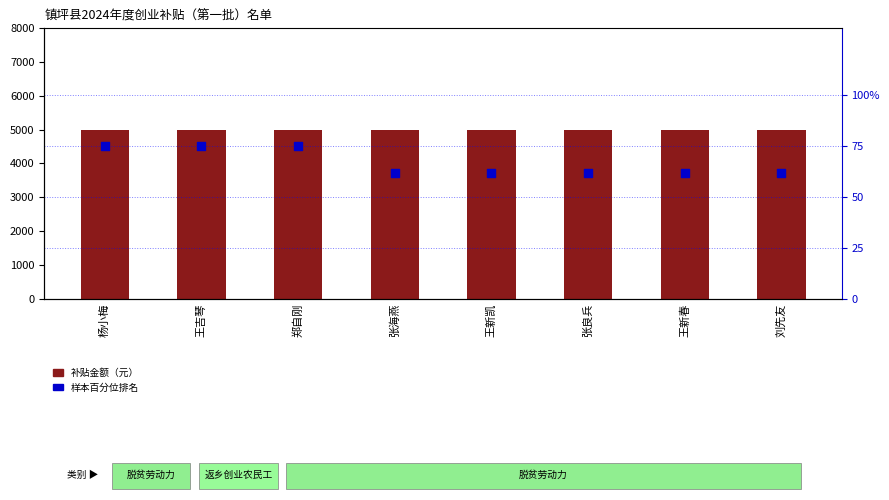

Which series reaches the maximum Y coordinate?

补贴金额（元）